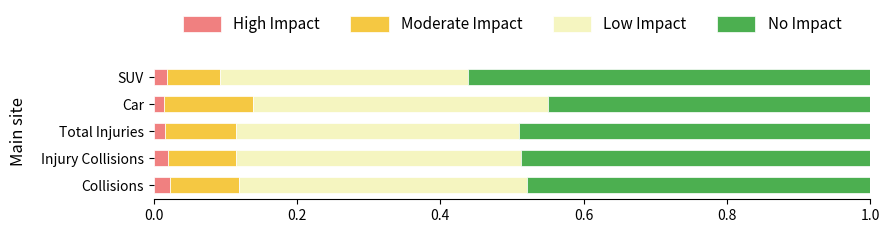

Count the High Impact values in the range 0 to 1.

5